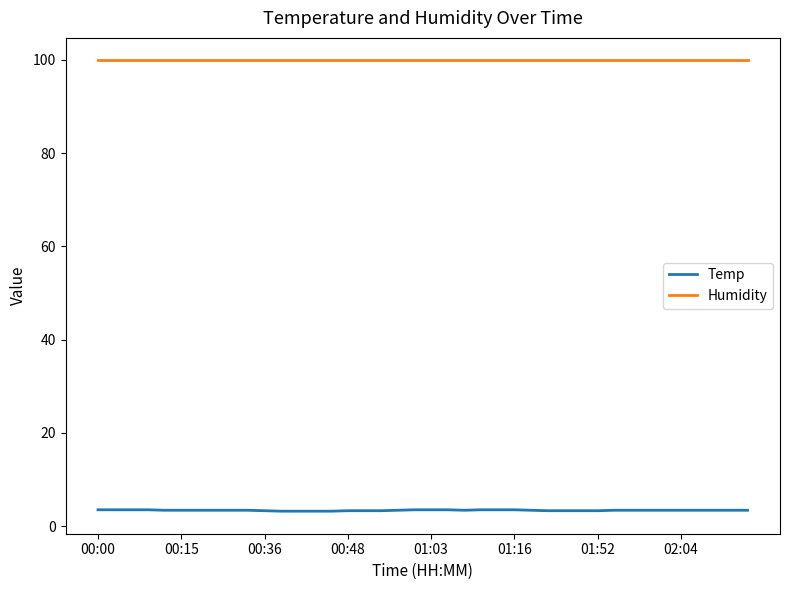

List the series in order of their peak value, lowest first.

Temp, Humidity